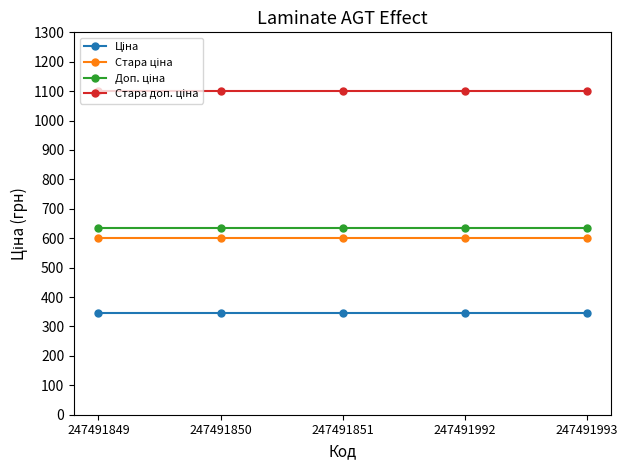

Count the number of categories in the chart.

5